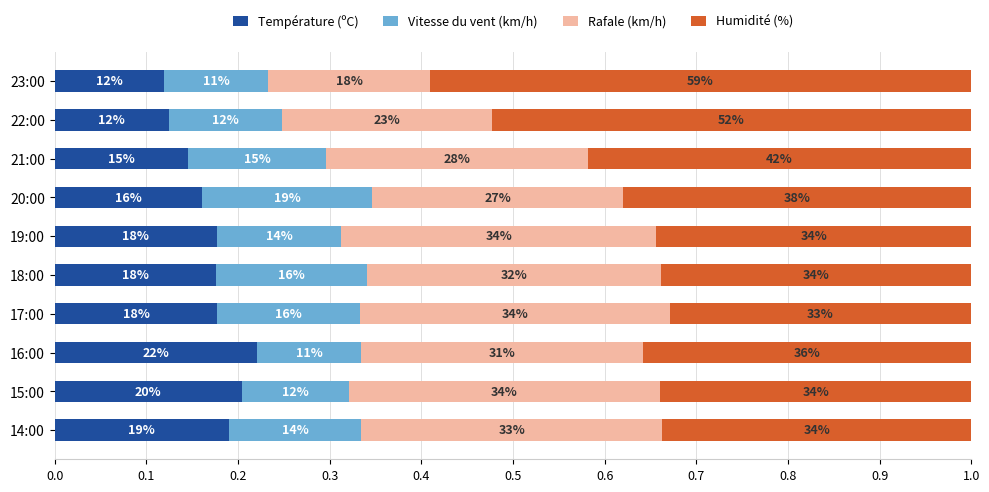

What are all the series names shown in the legend?

Température (ºC), Vitesse du vent (km/h), Rafale (km/h), Humidité (%)